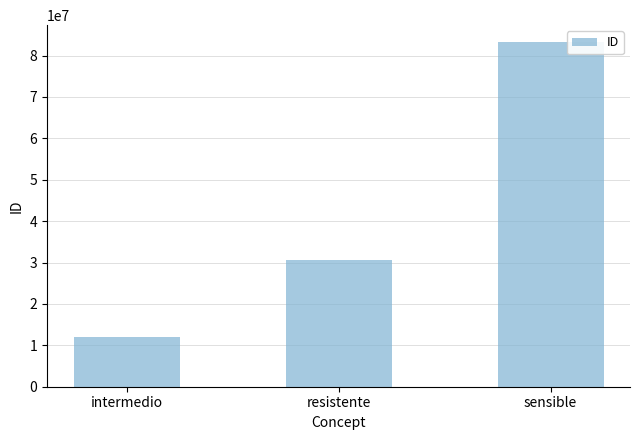

The chart shows a value of 30714006 at resistente. True or false?

True